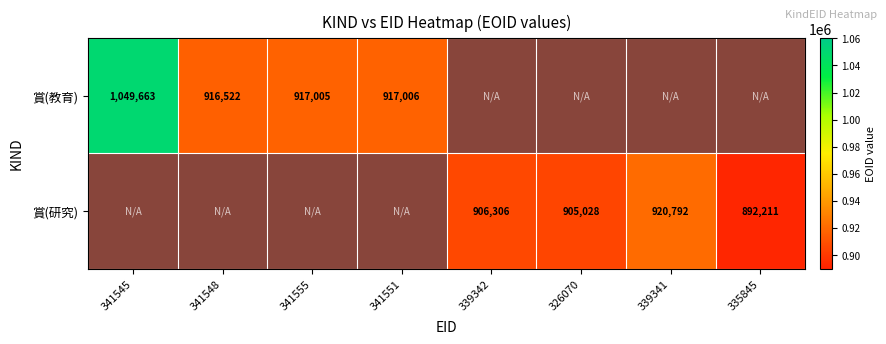

The value of 賞(研究) at 335845 is -1. True or false?

False